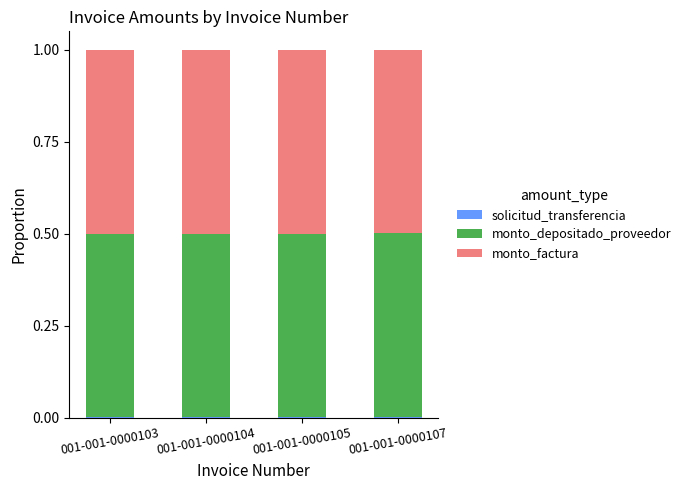

Does the chart contain stacked bars?

Yes